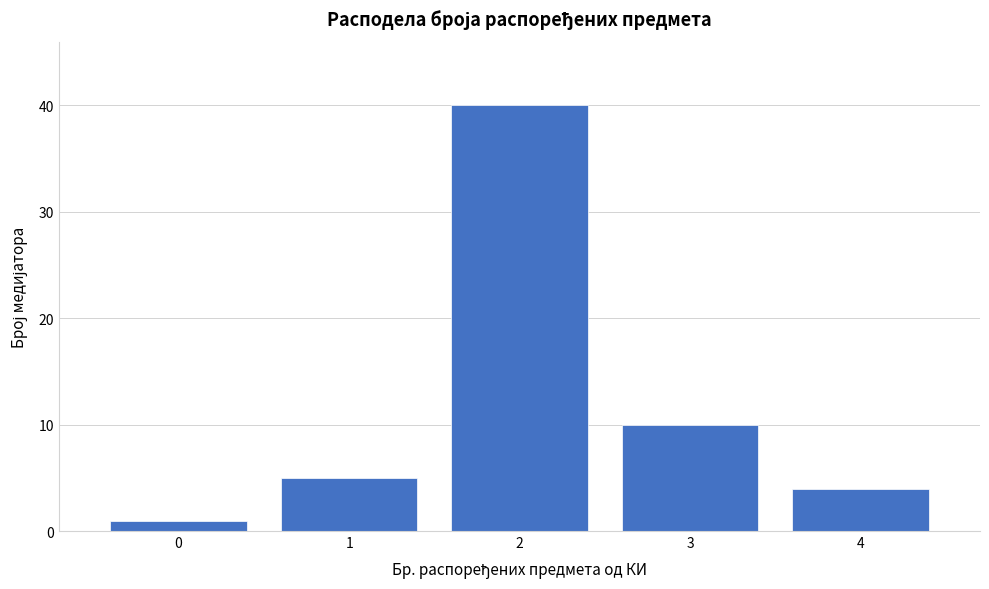

Reading left to right, list every bar in this chart as the range it spans on the x-axis followed by its height. The values are not printed on the chart, so give them approximately, as read against the axis.

-0.5 to 0.5: 1
0.5 to 1.5: 5
1.5 to 2.5: 40
2.5 to 3.5: 10
3.5 to 4.5: 4